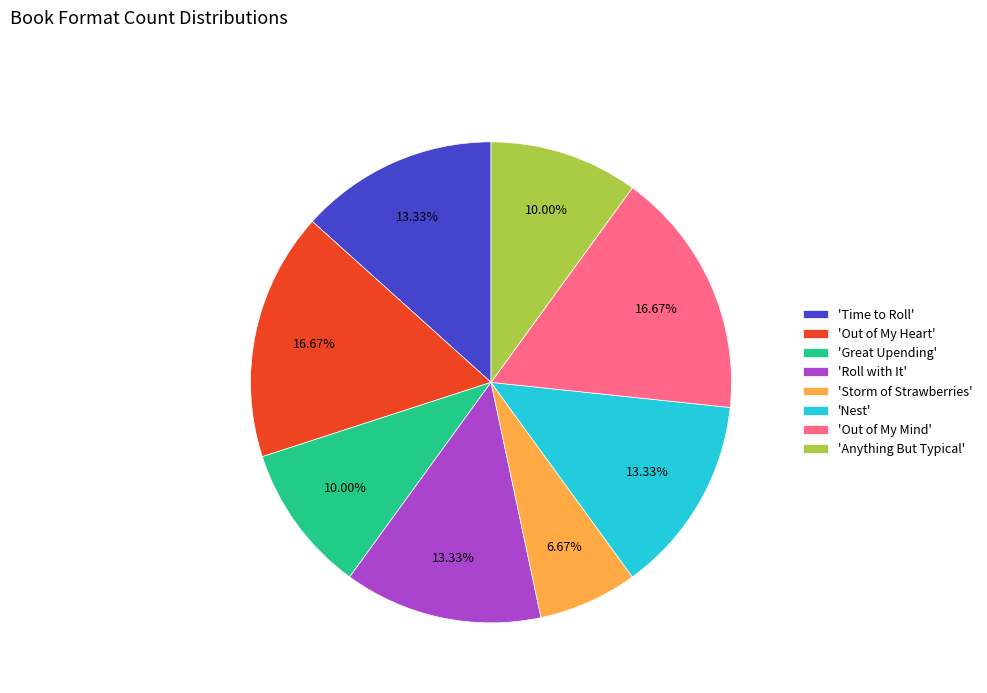

To the nearest percent, what is the difference between the largest and smallest slice percentages?

10%